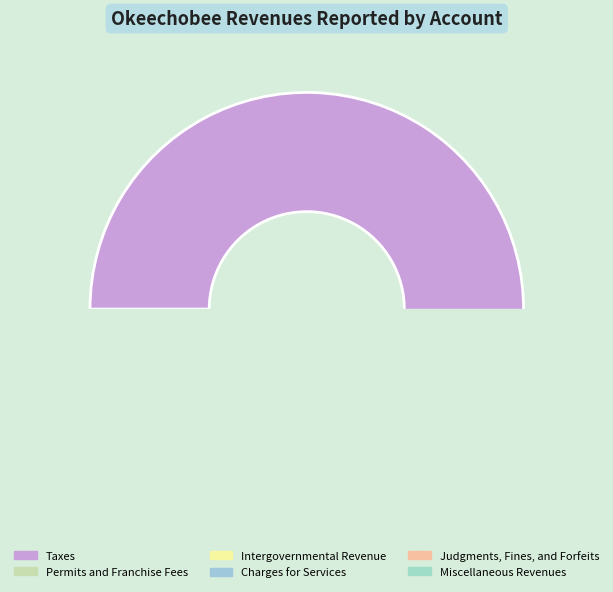

Which slice is the largest?

Taxes